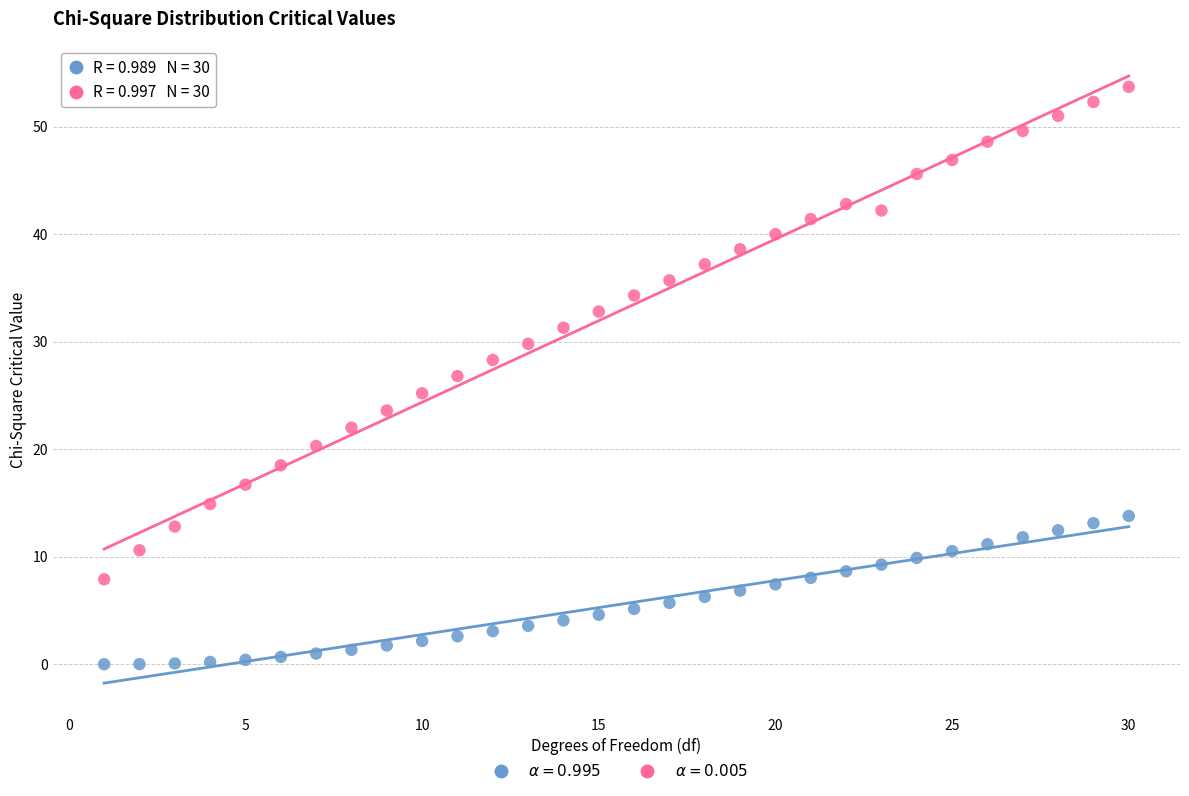

Across all data points, what is the range of Y values (max minus min)?

53.7